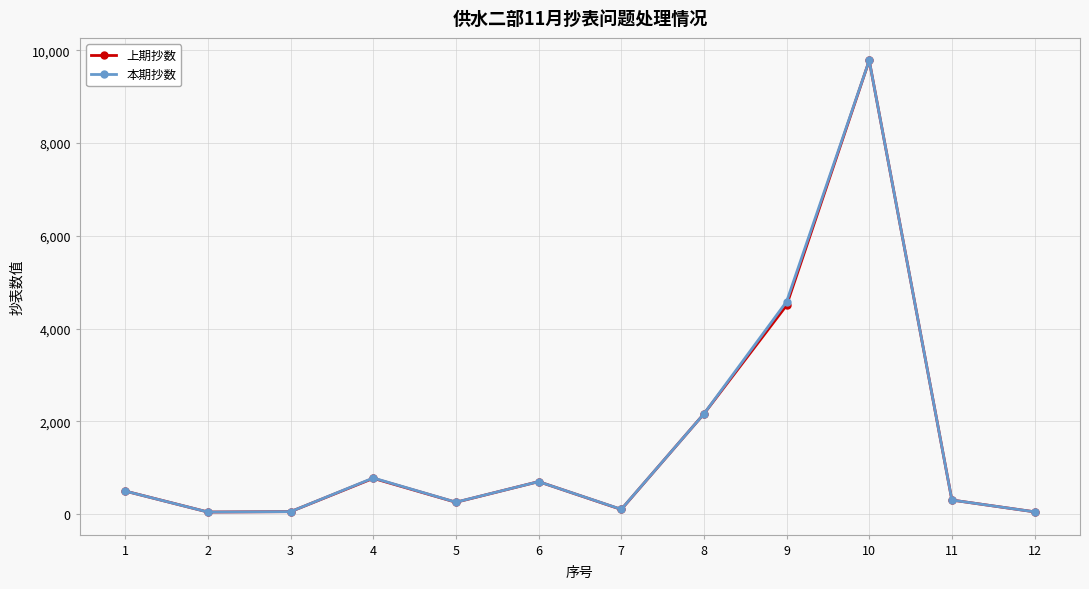

Read the 本期抄数 value at 9, to the nearest 10.

4580